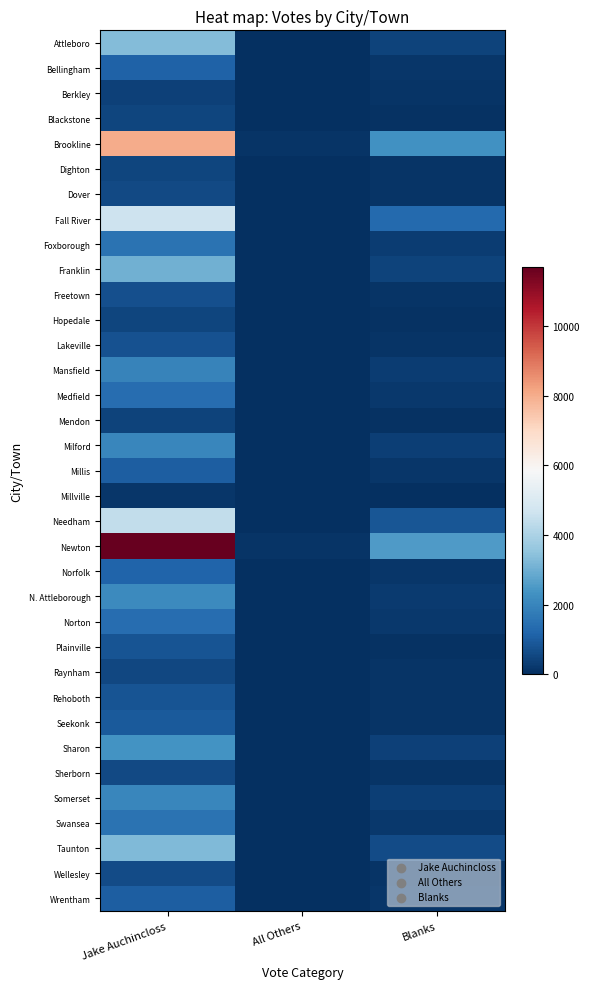

Which series changed the most between Jake Auchincloss and Blanks?

Newton